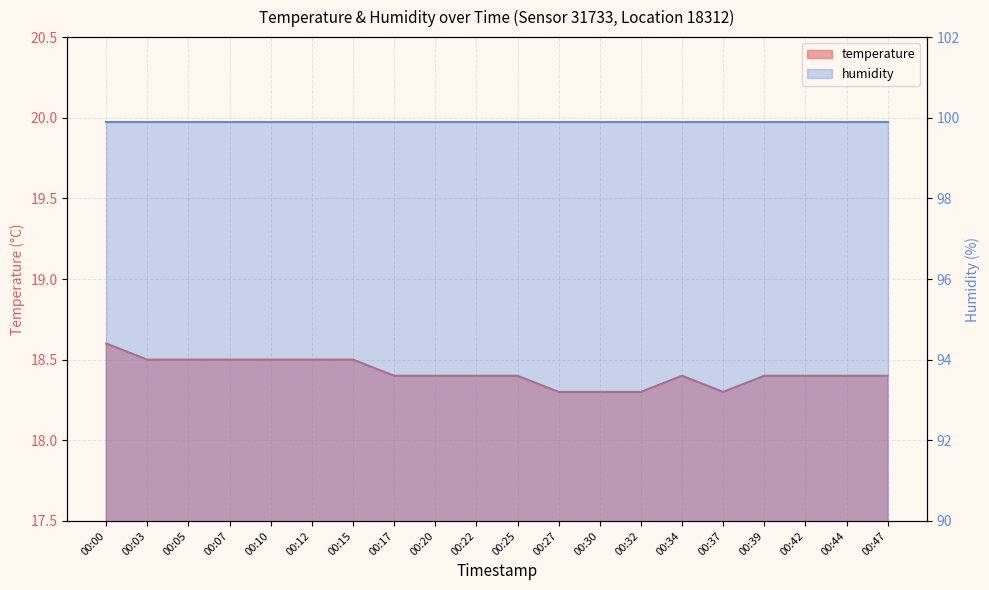

Which label corresponds to the largest value in the chart?

00:00